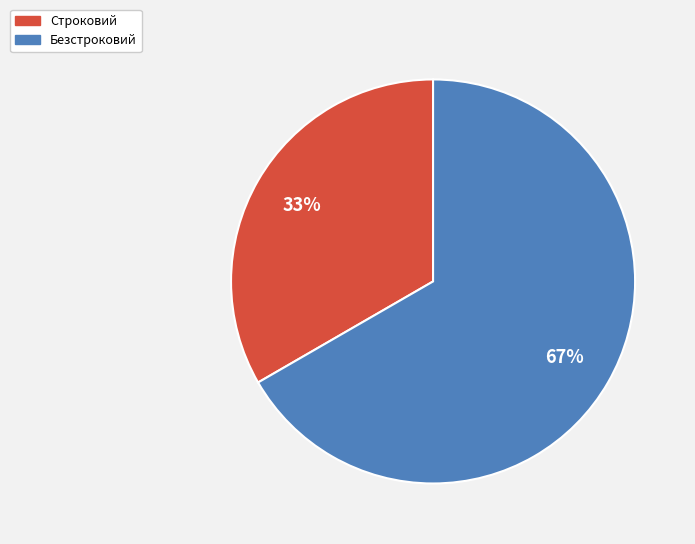

Which has a higher value, Строковий or Безстроковий?

Безстроковий